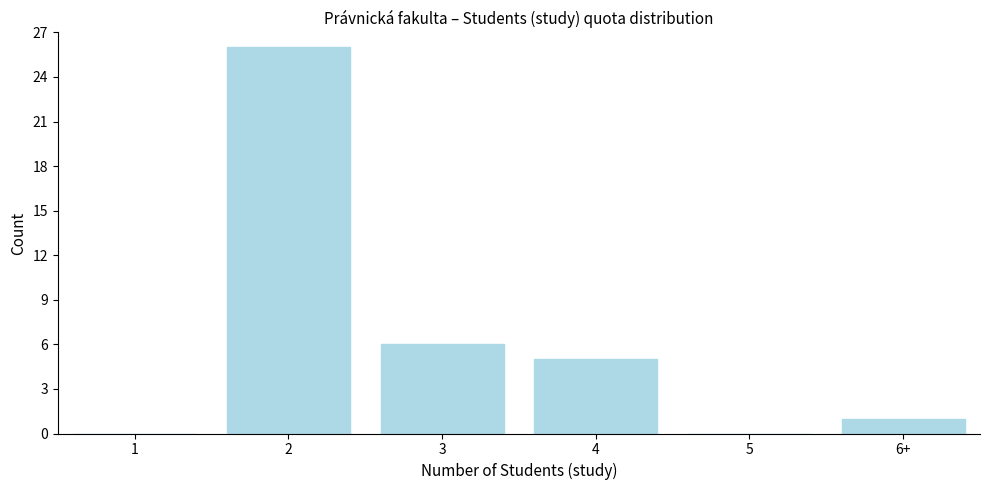

Reading left to right, list all the values displayed in this chart.

1=0	2=26	3=6	4=5	5=0	6+=1